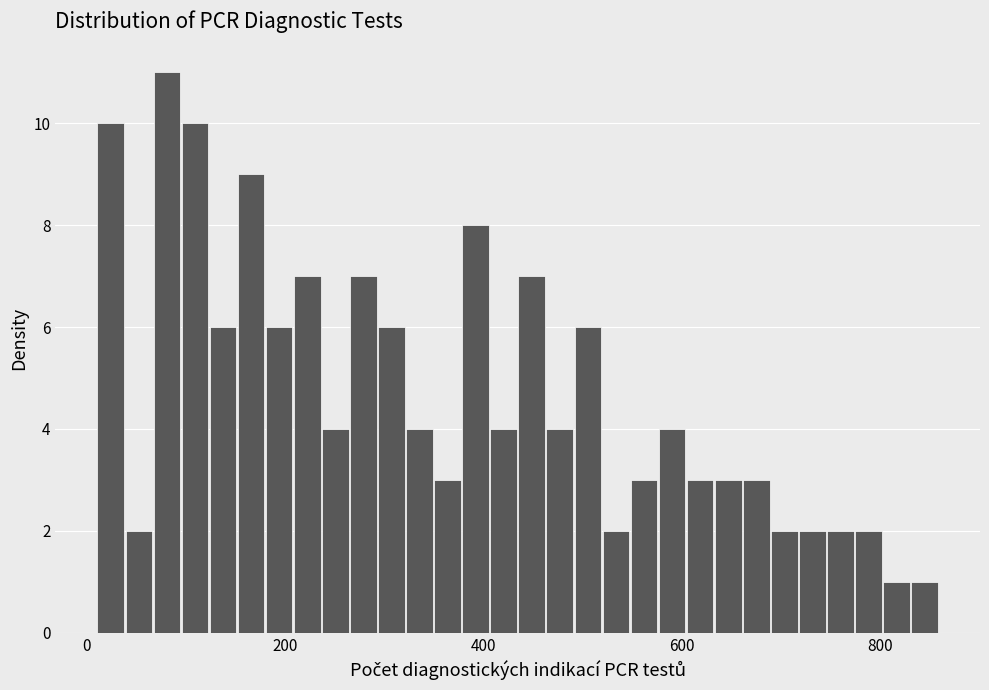

Around what value on the x-axis is the tallest bar? Give the approximate position of its centre, as read against the axis.

80